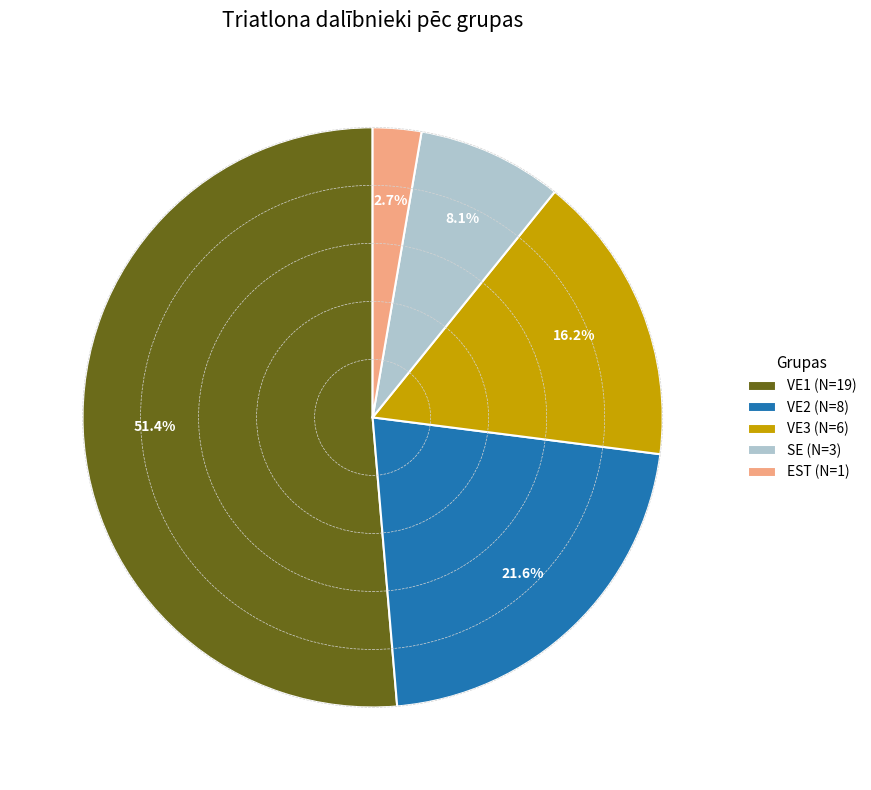

To the nearest percent, what is the difference between the EST and VE1 slice percentages?

49%